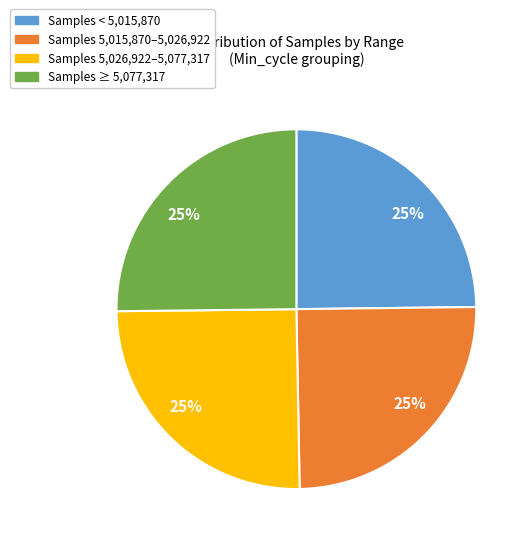

To the nearest percent, what is the average slice percentage?

25%